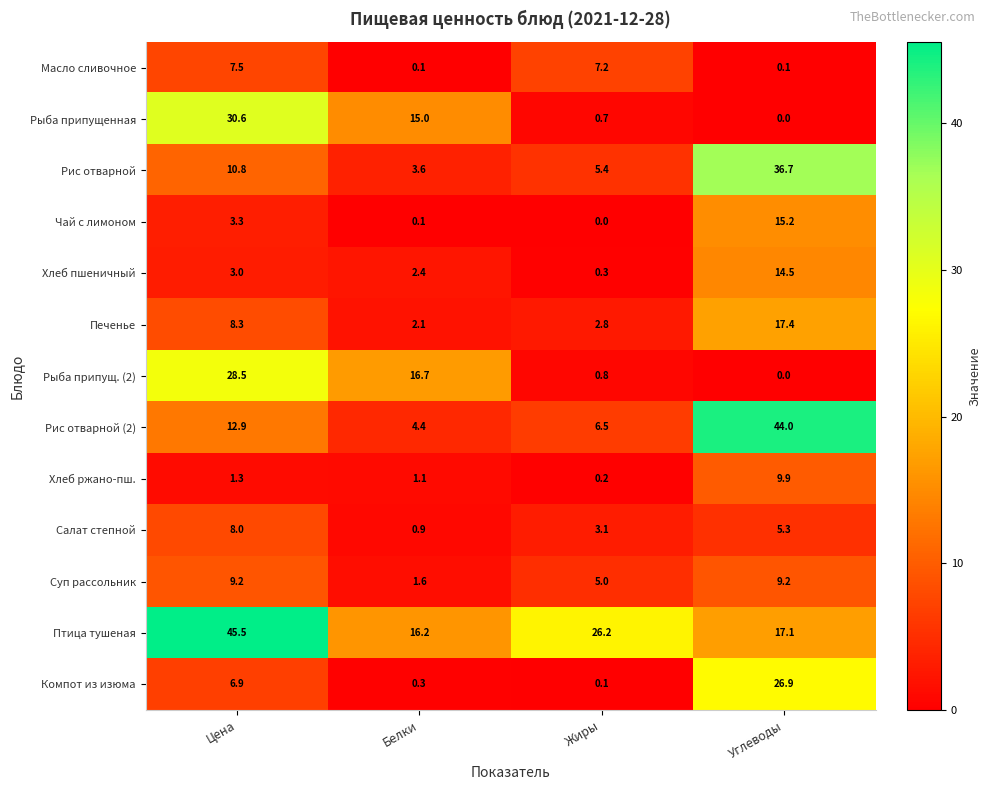

Is it true that Печенье equals 17.4 at Углеводы?

True